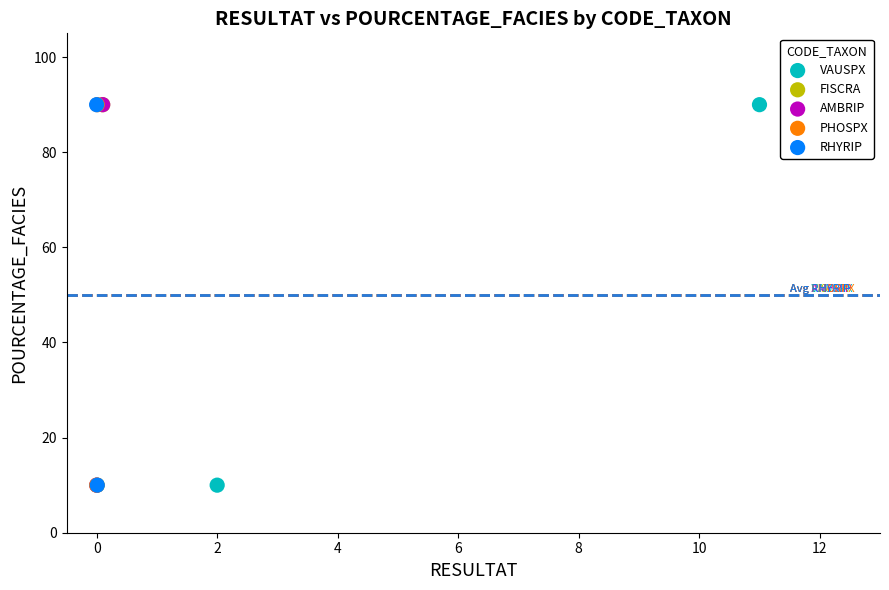

What are all the series names shown in the legend?

VAUSPX, FISCRA, AMBRIP, PHOSPX, RHYRIP